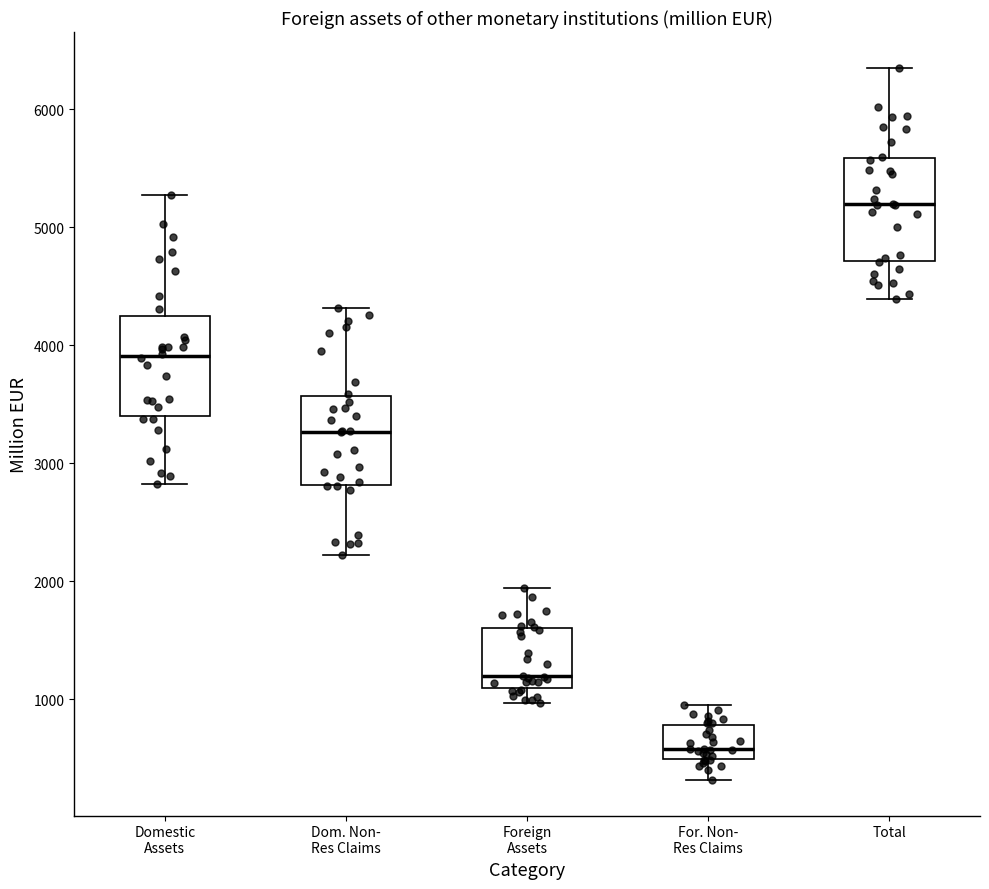

Where is the lower edge of the box for For. Non- Res Claims on the y-axis? The values are not printed on the chart, so give them approximately, as read against the axis.

500